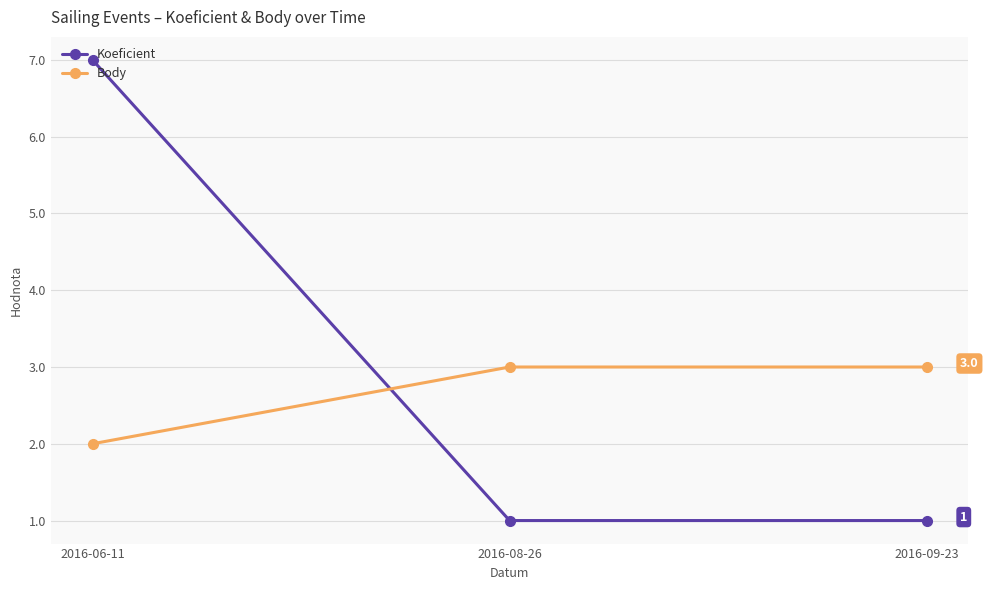

What is the difference between the highest and lowest values at 2016-06-11?

5